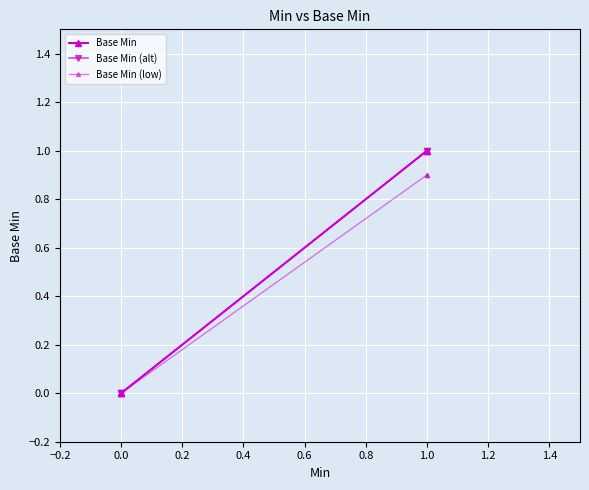

How many series are shown in this chart?

3